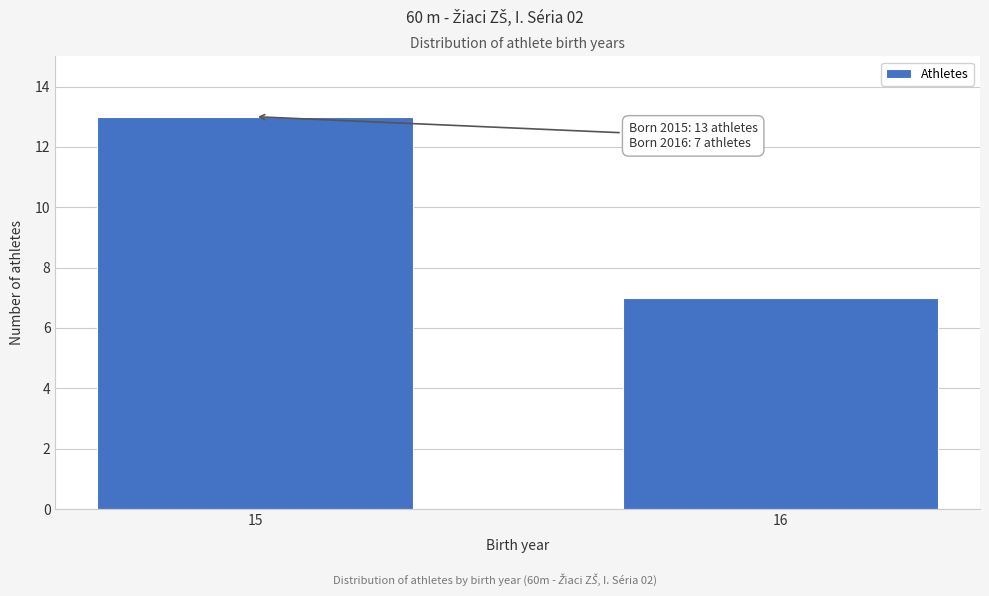

Reading left to right, transcribe all the data shown in this chart.

15=13	16=7